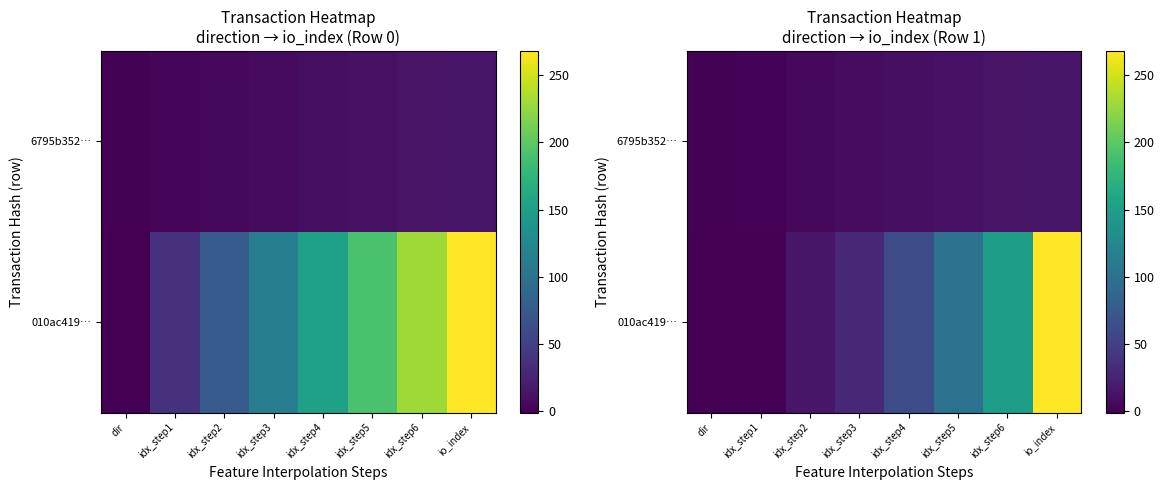

What is the spread (max minus min) of values at idx_step5?

88